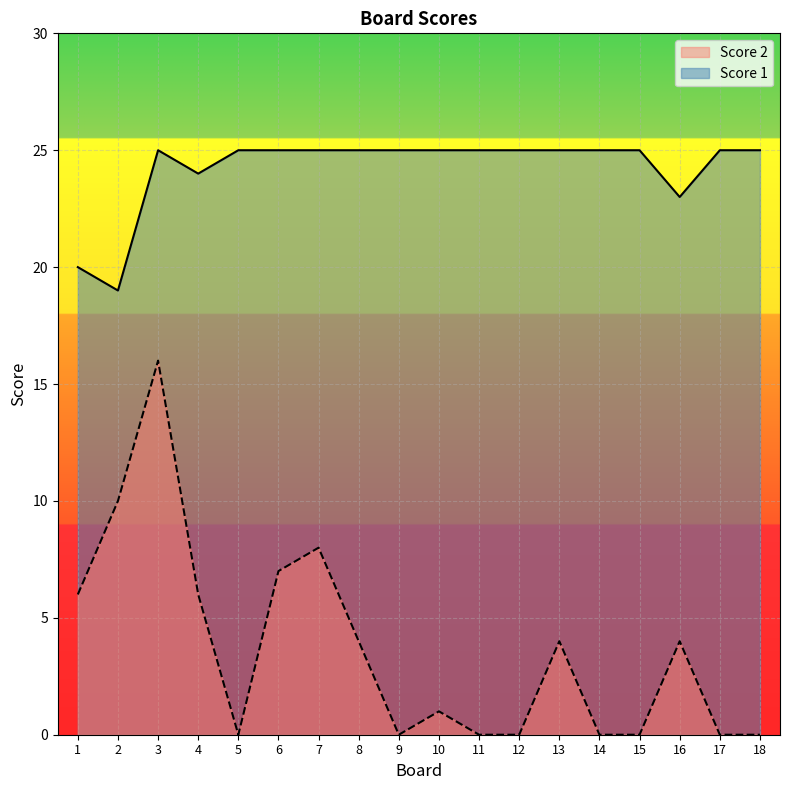

Rank the categories by Score 2 value from lowest to highest.

5, 9, 11, 12, 14, 15, 17, 18, 10, 8, 13, 16, 1, 4, 6, 7, 2, 3